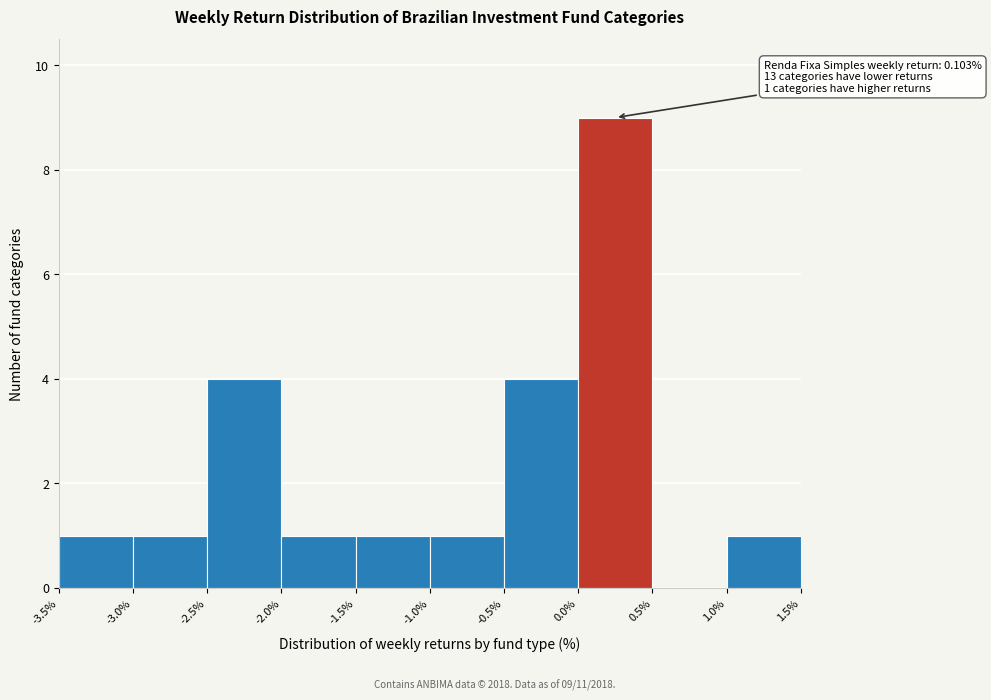

Over which range of the x-axis is the bar tallest?

0.0% to 0.5%